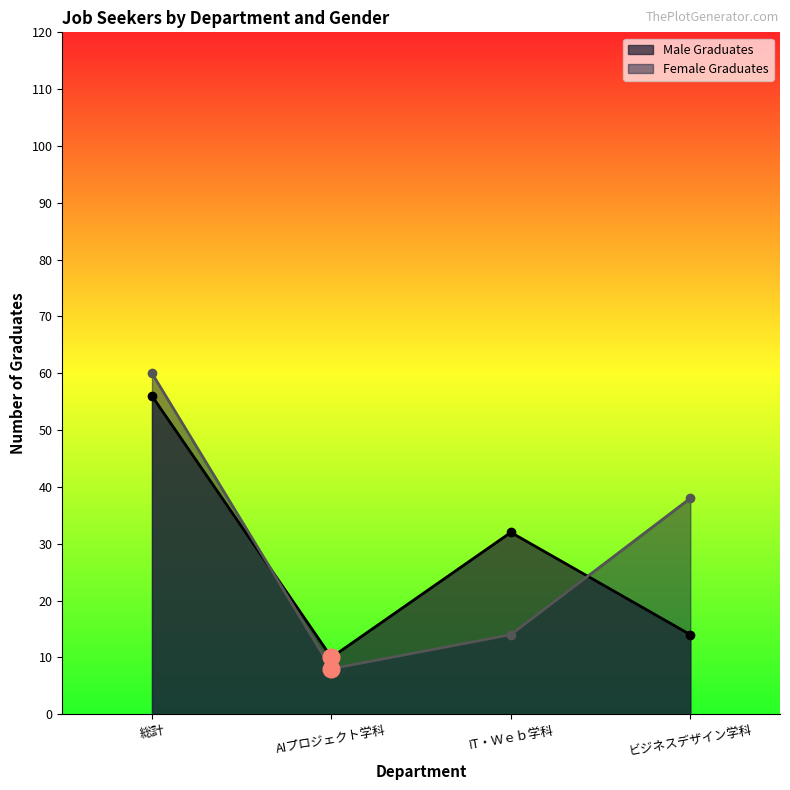

True or false: Male Graduates and Female Graduates intersect in this chart.

True